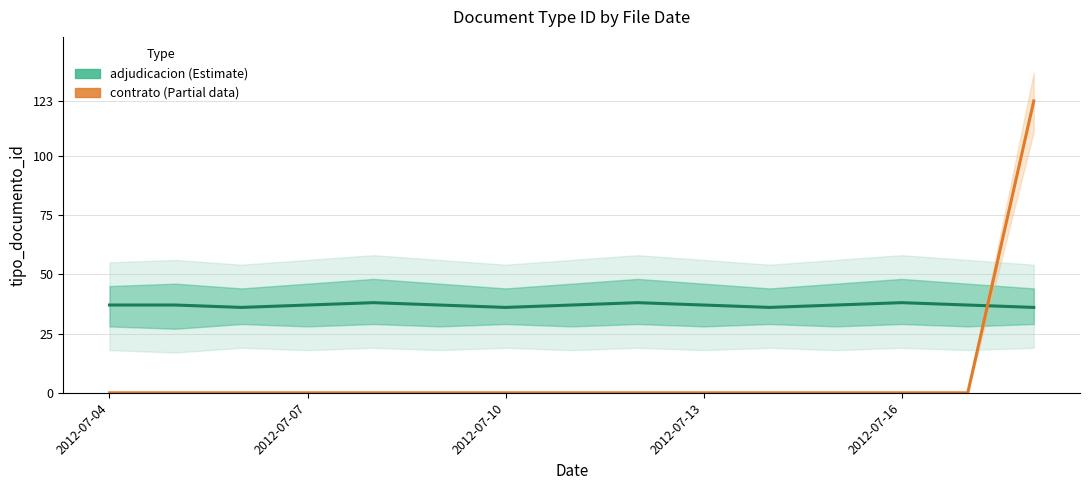

At which label is contrato (Estimate based on partial data) closest to 61?

2012-07-04